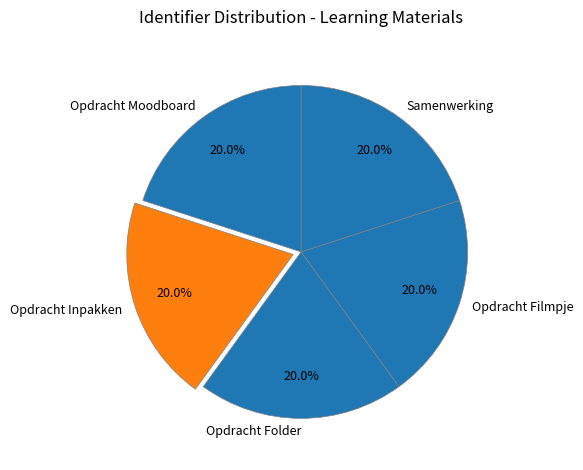

To the nearest percent, what is the combined percentage of Opdracht Inpakken and Opdracht Moodboard?

40%